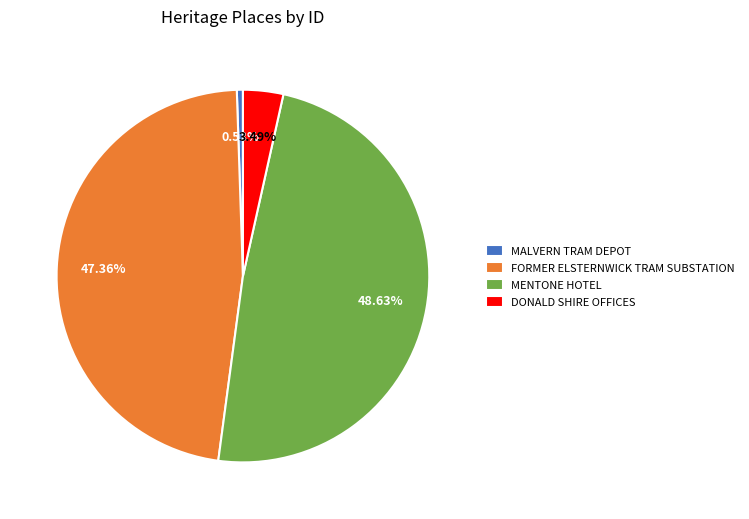

Is the sum of DONALD SHIRE OFFICES and FORMER ELSTERNWICK TRAM SUBSTATION greater than half?

Yes